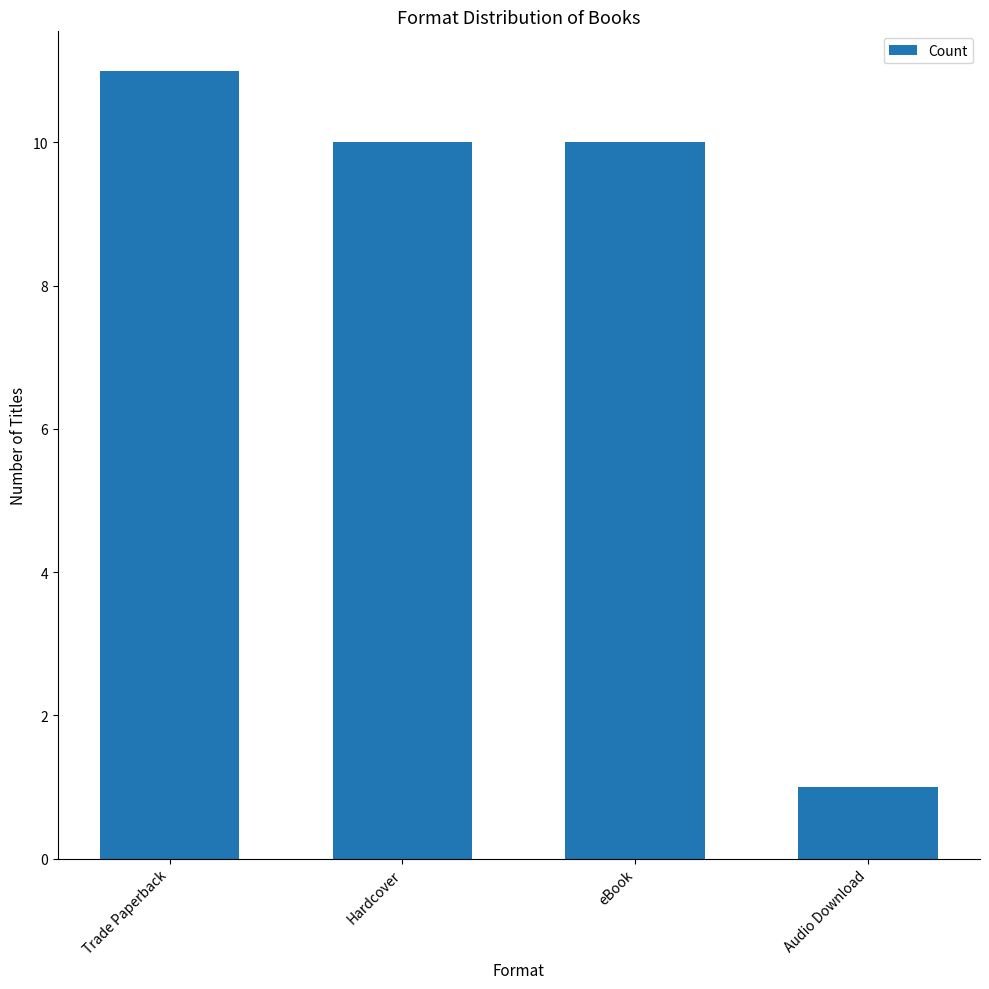

How many values are between 10 and 11?

3